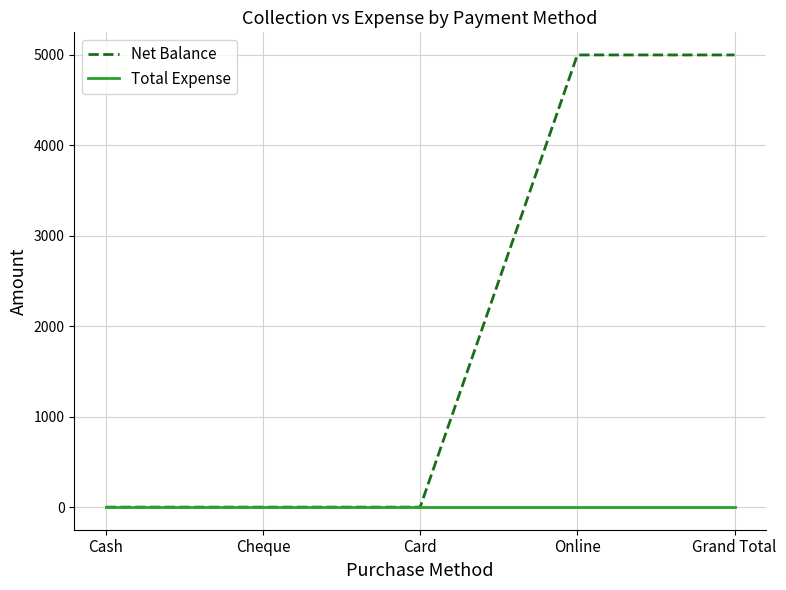

What value does the Net Balance series have at Online, to the nearest 10?

5000